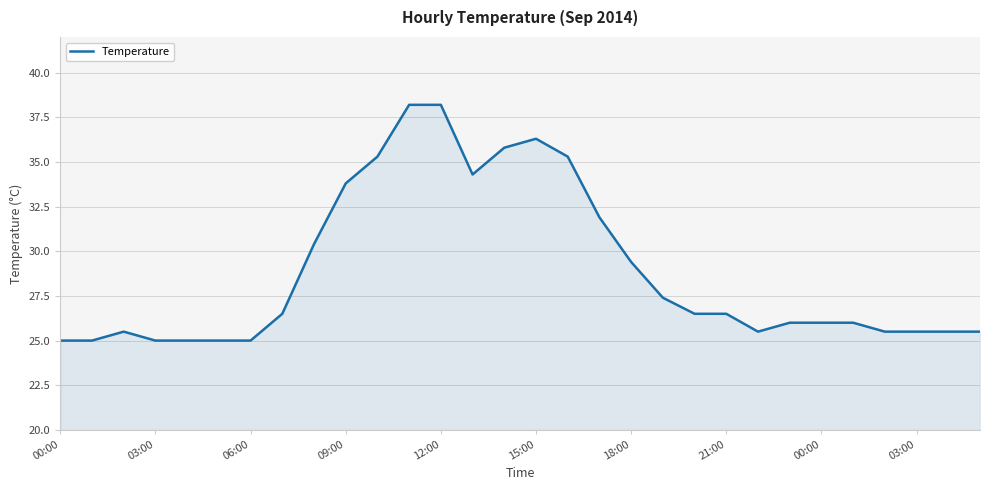

What is the maximum value shown in the chart?

38.2